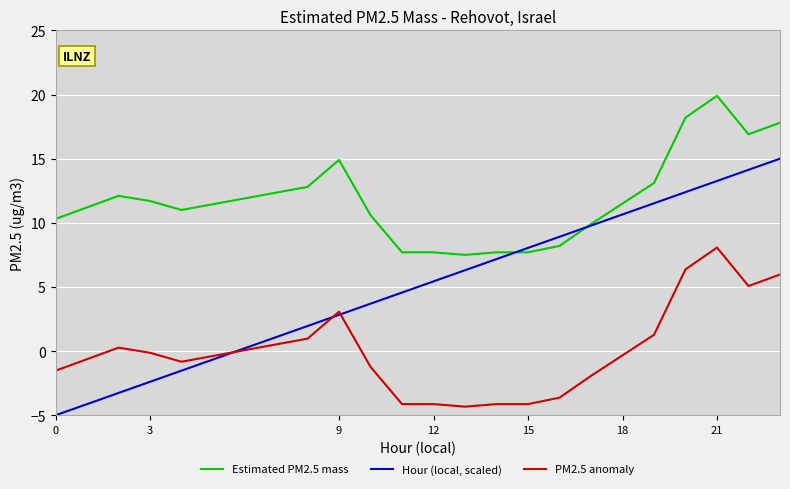

How many lines are shown in the chart?

3